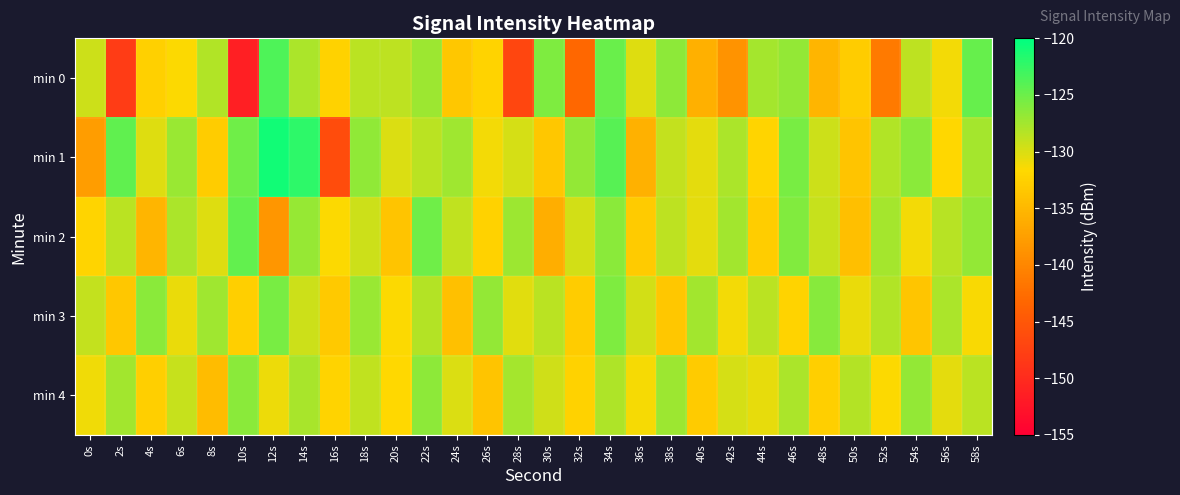

What is the spread (max minus min) of values at 12s?

17.5